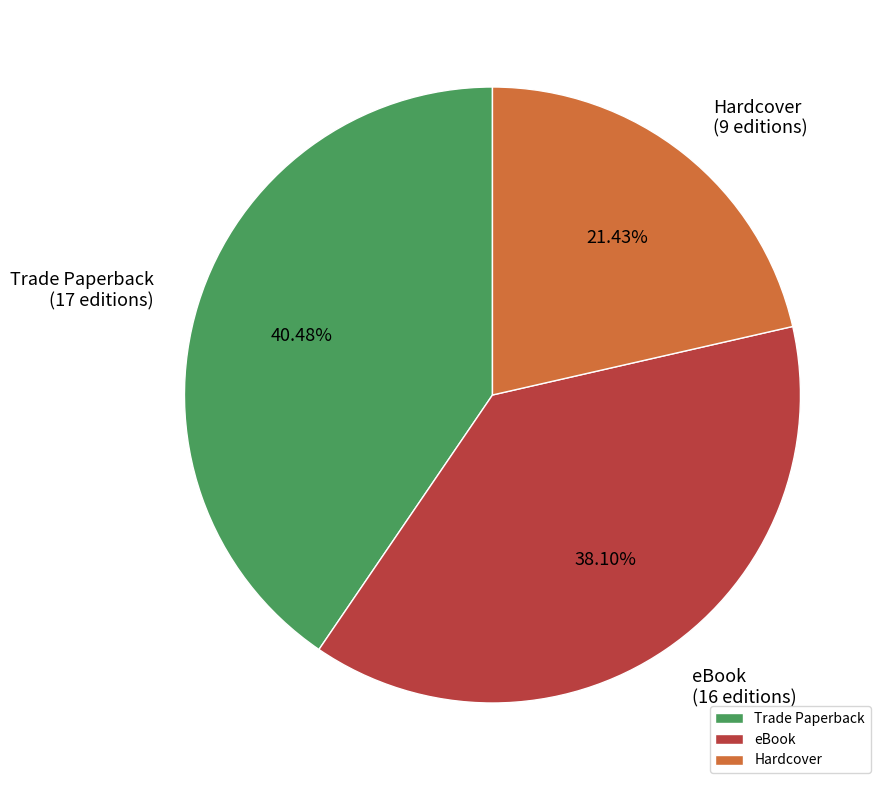

Does any single category account for the majority?

No